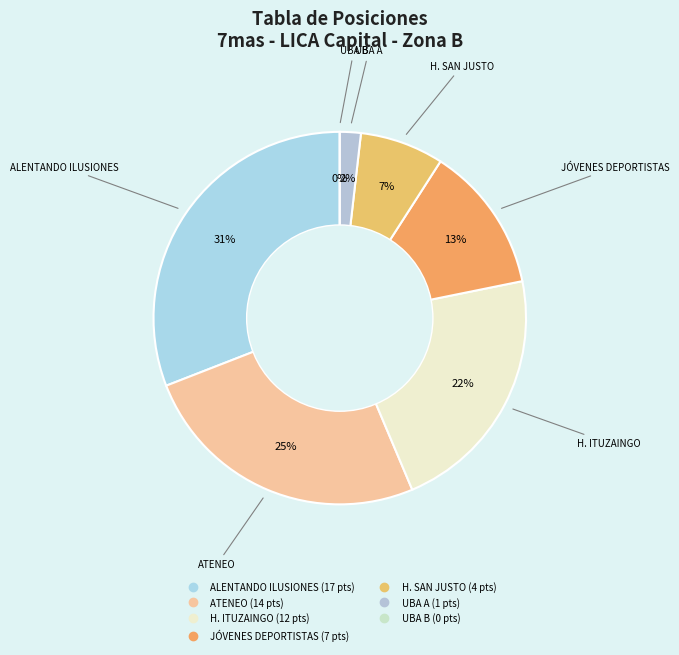

What is the largest slice in the pie chart?

ALENTANDO ILUSIONES